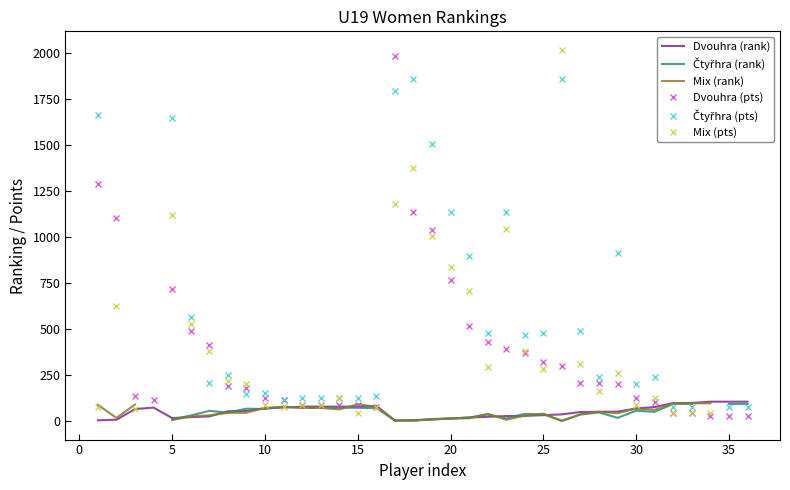

Which series has the largest range (max minus min)?

Mix (pts)